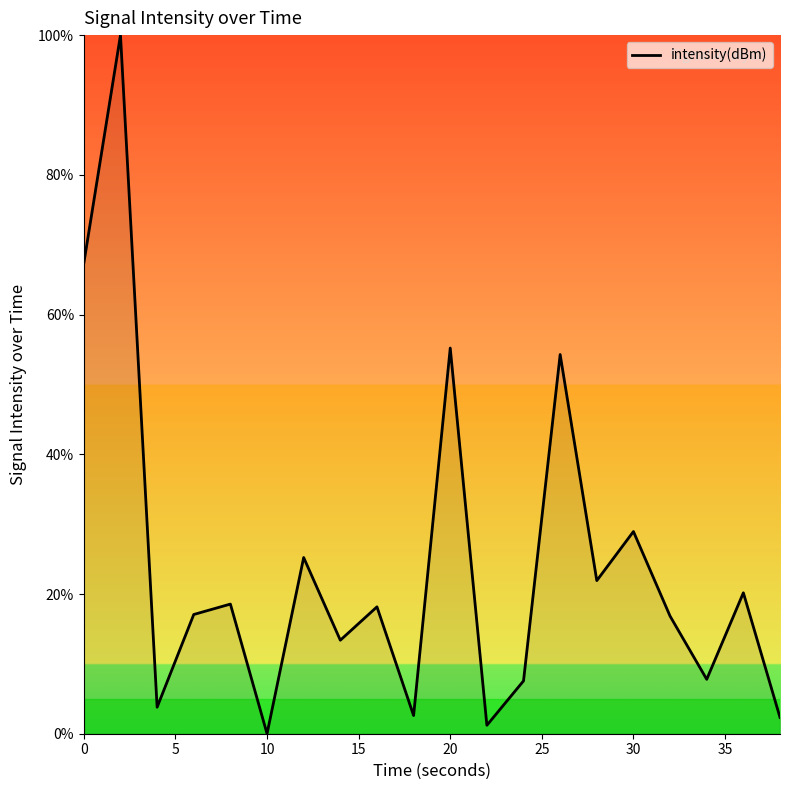

What is the difference between the maximum and minimum values?

100.0